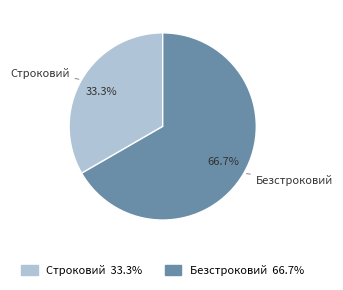

What is the largest slice in the pie chart?

Безстроковий